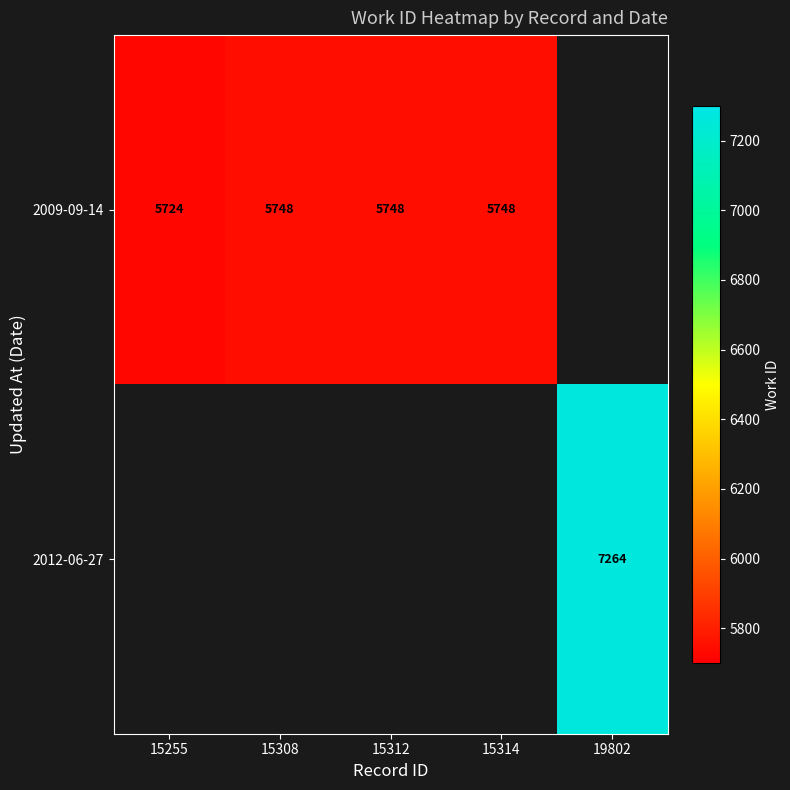

True or false: 2009-09-14 has a value of 9137 at 15314.

False